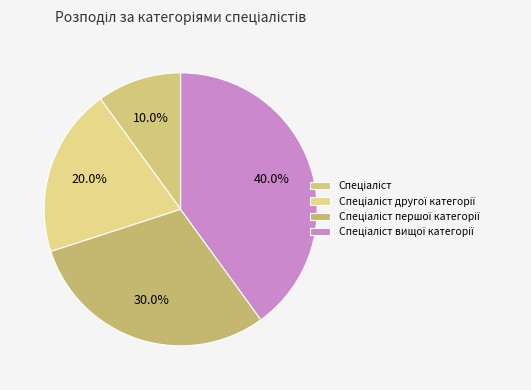

To the nearest percent, what is the difference between the Спеціаліст and Спеціаліст вищої категорії slice percentages?

30%